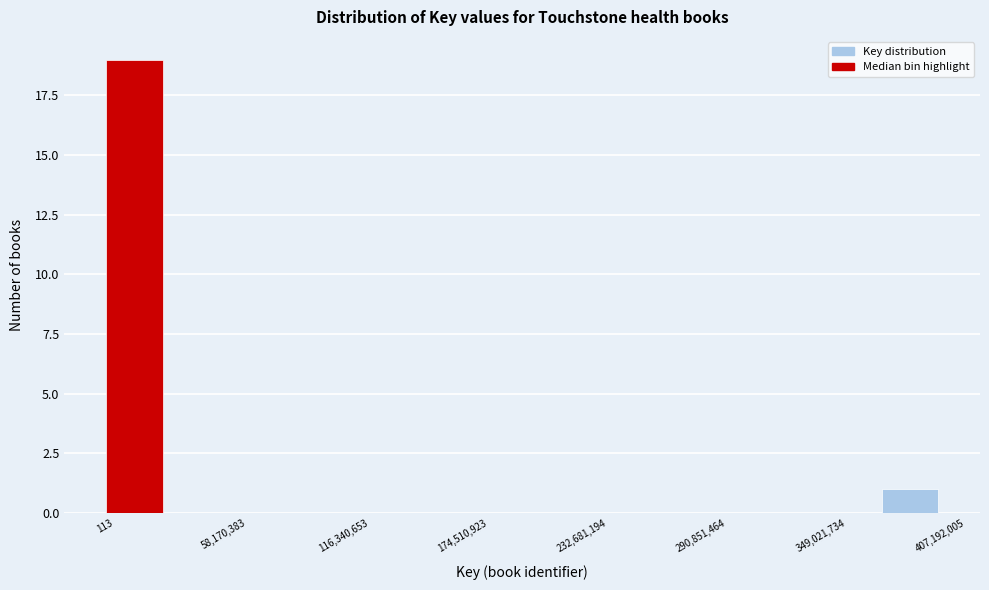

Around what value on the x-axis is the tallest bar? Give the approximate position of its centre, as read against the axis.

10000000